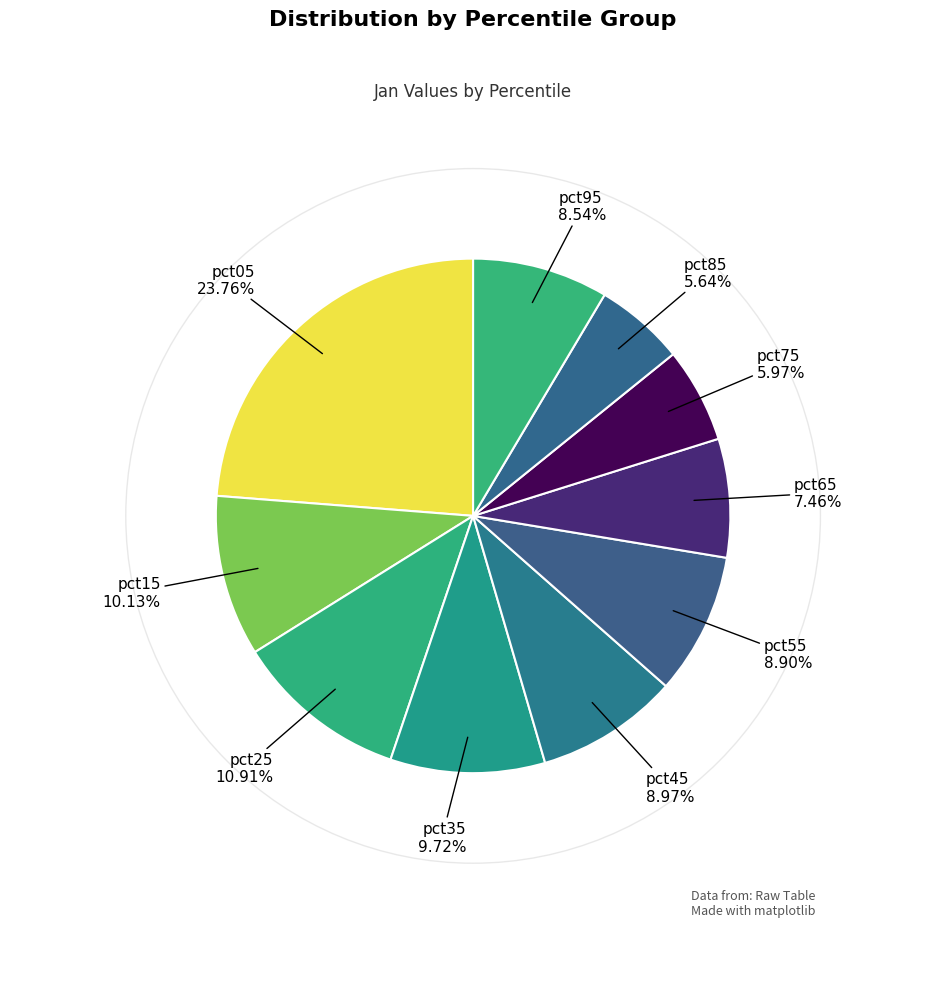

What is the largest slice in the pie chart?

pct05